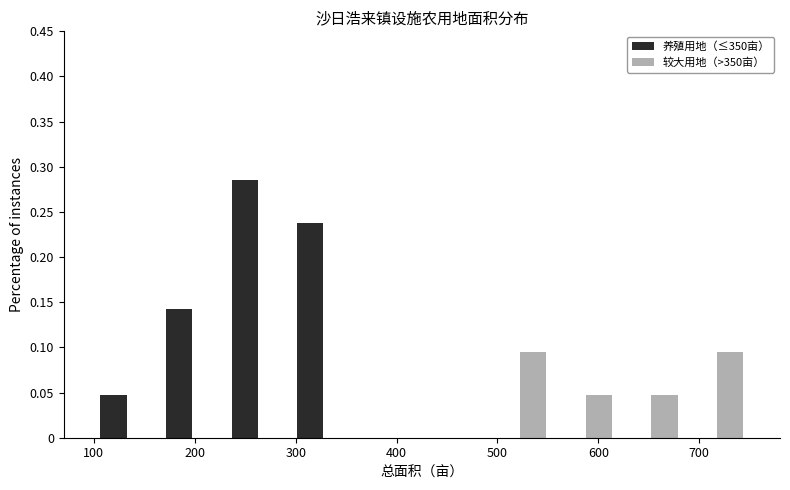

Reading left to right, transcribe this chart: for each range on the x-axis, give the height of each series' bar. Neither the bar edges nor the heights are printed on the chart, so give them approximately, as read against the axes.

100 to 165: 养殖用地（≤350亩）=0.050	较大用地（>350亩）=0
165 to 230: 养殖用地（≤350亩）=0.145	较大用地（>350亩）=0
230 to 295: 养殖用地（≤350亩）=0.285	较大用地（>350亩）=0
295 to 360: 养殖用地（≤350亩）=0.240	较大用地（>350亩）=0
360 to 425: 养殖用地（≤350亩）=0	较大用地（>350亩）=0
425 to 490: 养殖用地（≤350亩）=0	较大用地（>350亩）=0
490 to 555: 养殖用地（≤350亩）=0	较大用地（>350亩）=0.095
555 to 620: 养殖用地（≤350亩）=0	较大用地（>350亩）=0.050
620 to 685: 养殖用地（≤350亩）=0	较大用地（>350亩）=0.050
685 to 750: 养殖用地（≤350亩）=0	较大用地（>350亩）=0.095